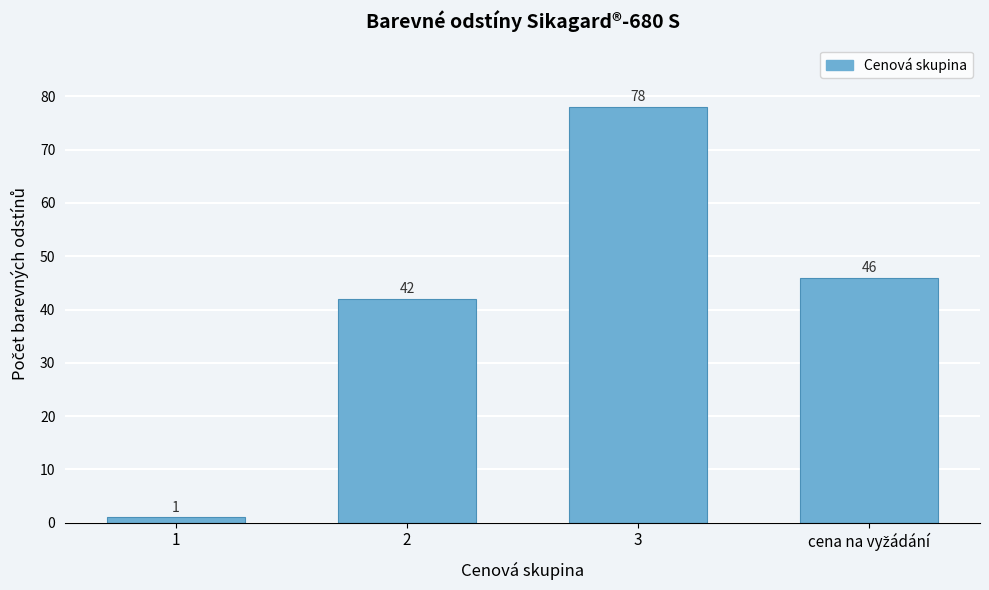

Reading left to right, transcribe all the data shown in this chart.

1	42	78	46